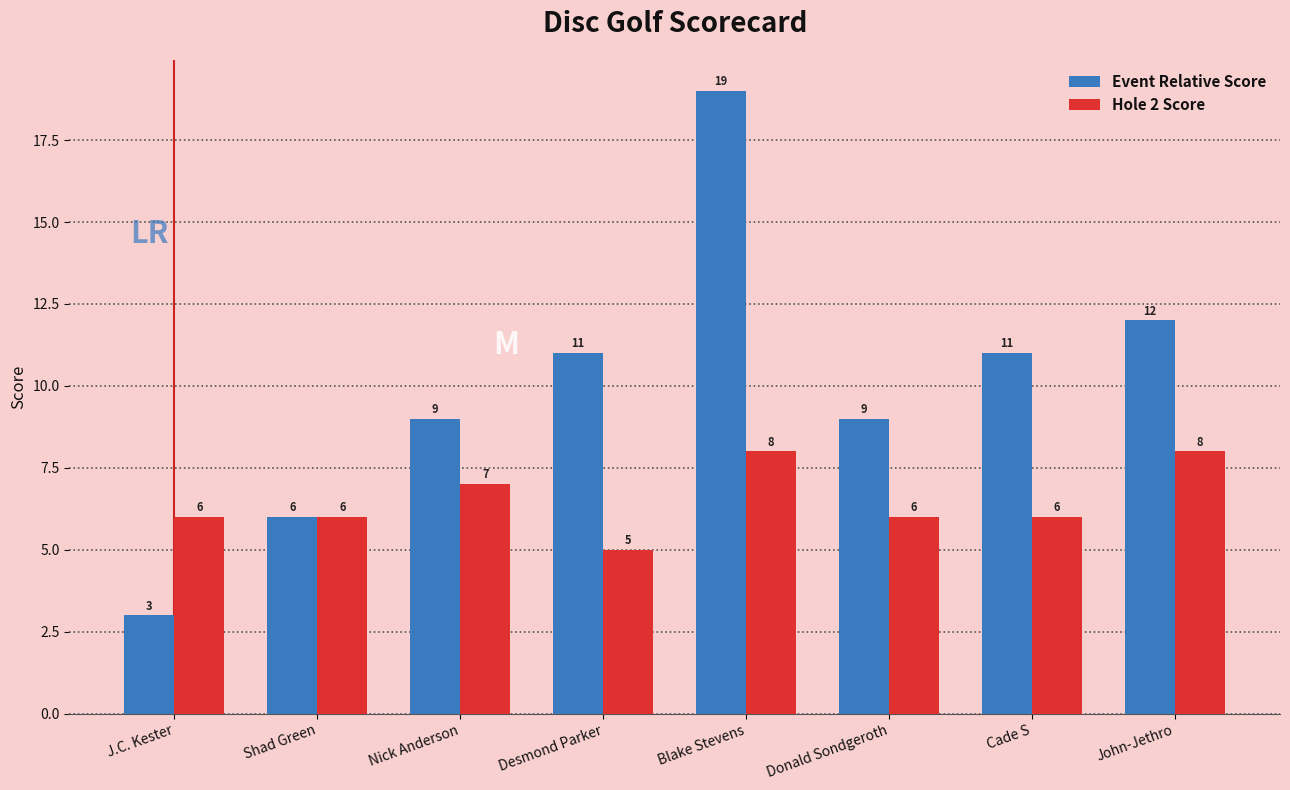

What value does the Hole 2 Score series have at Donald Sondgeroth?

6